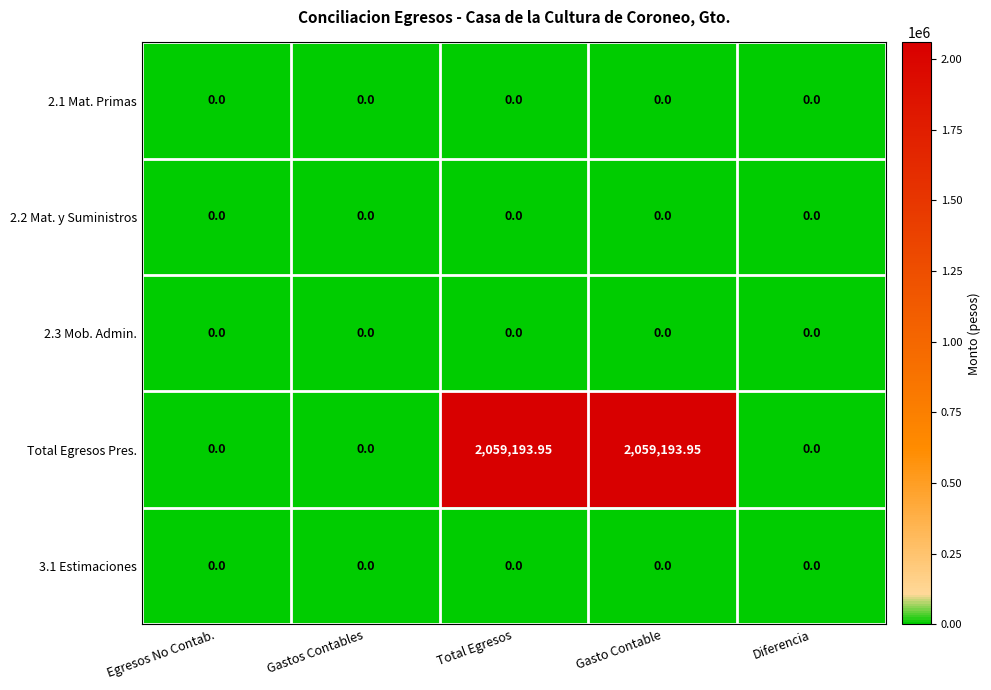

Which series has the largest range (max minus min)?

Total Egresos Pres.